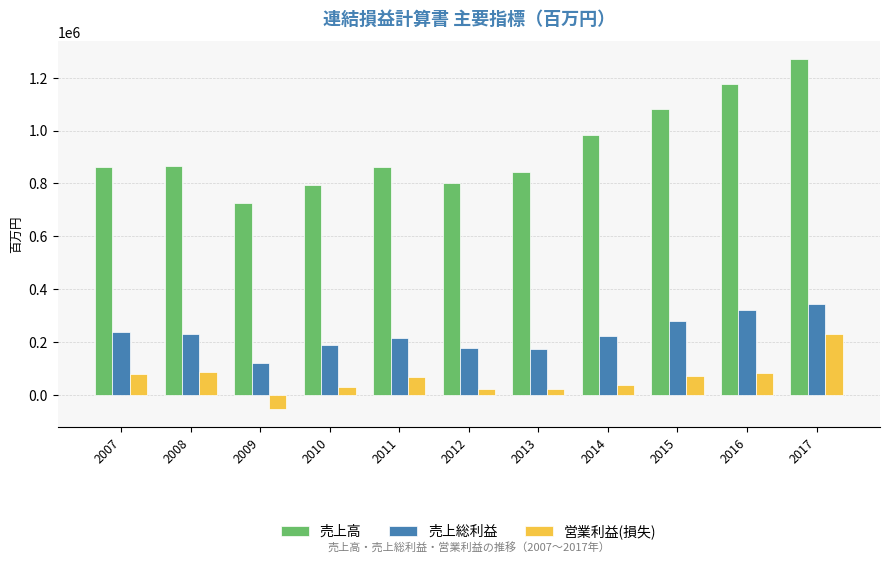

Which category has the highest value in the 売上総利益 series?

2017